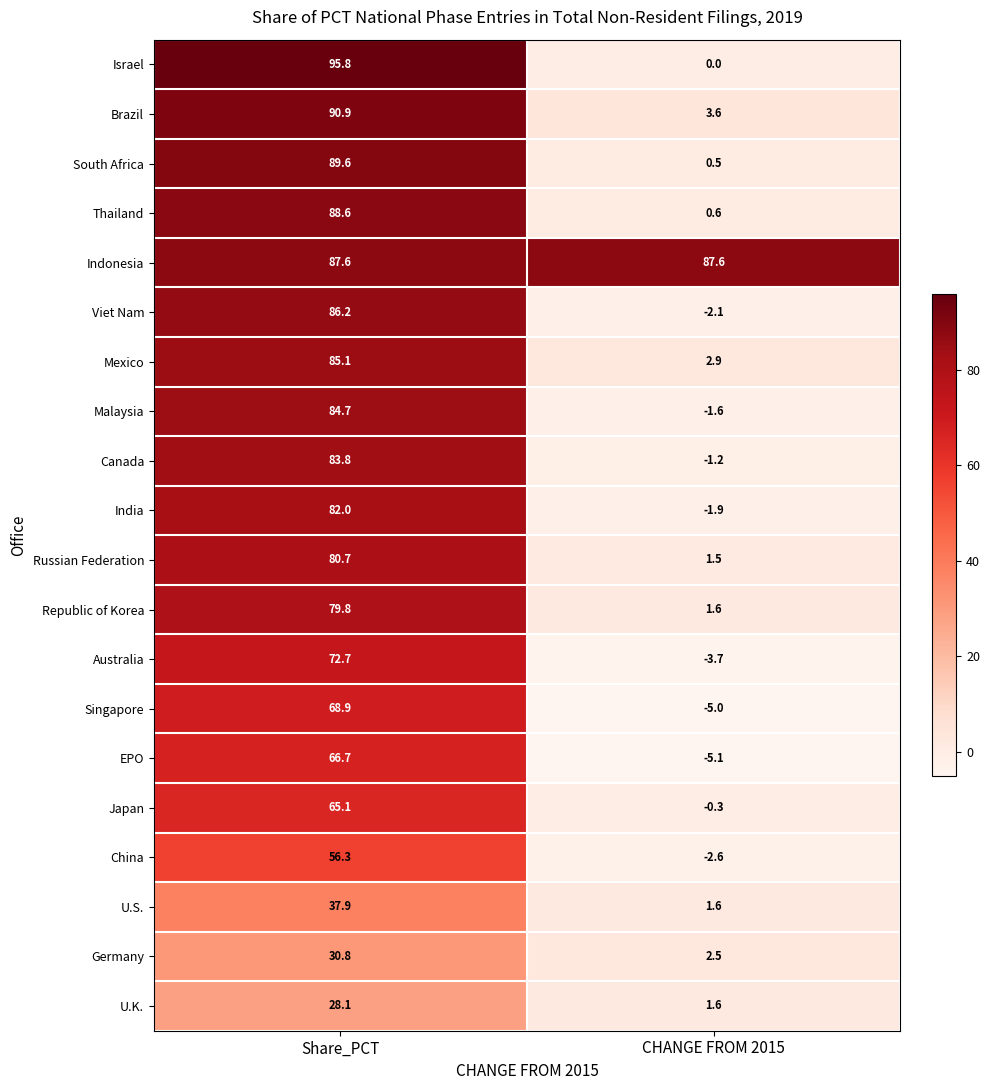

Where does the Germany series first go above 30?

Share_PCT